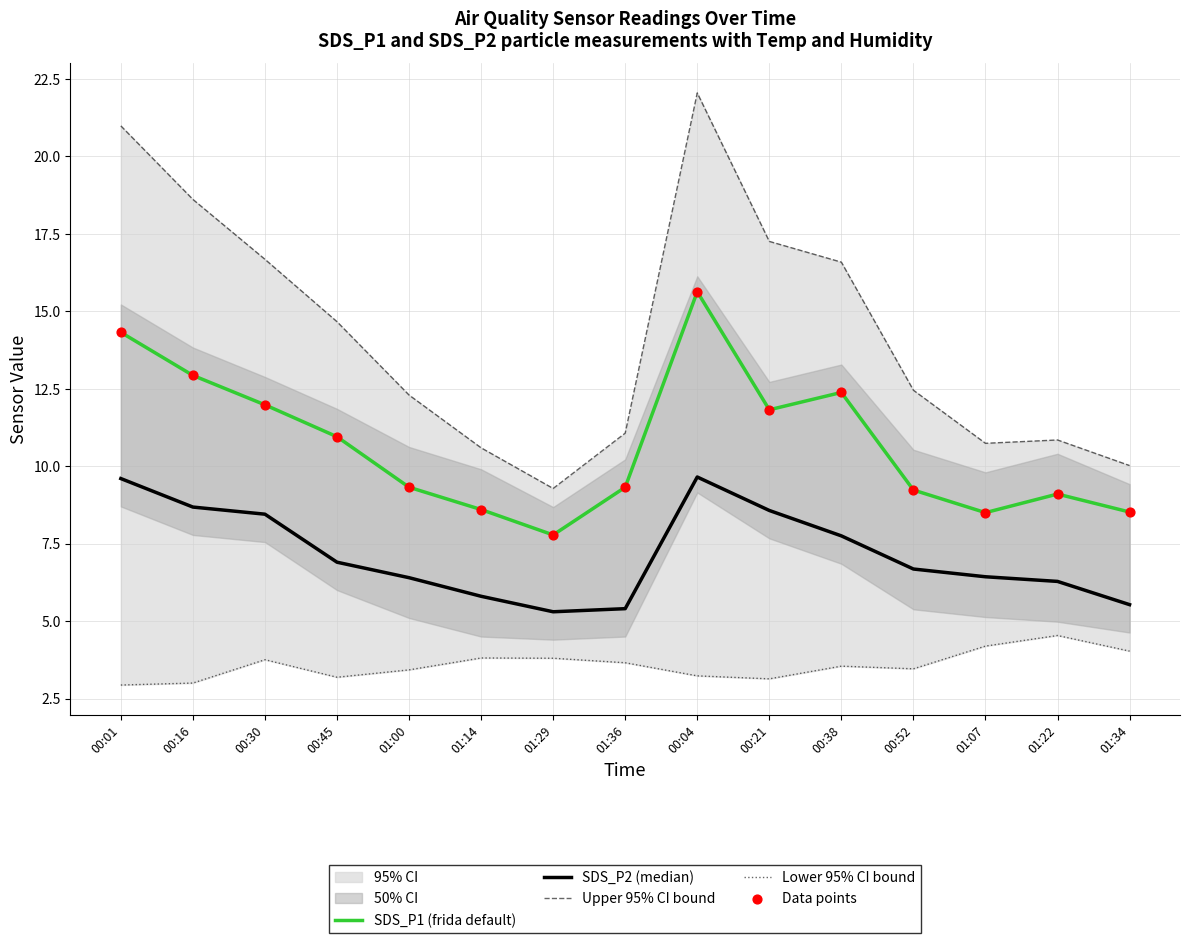

Which series reaches the maximum Y coordinate?

Upper 95% CI bound